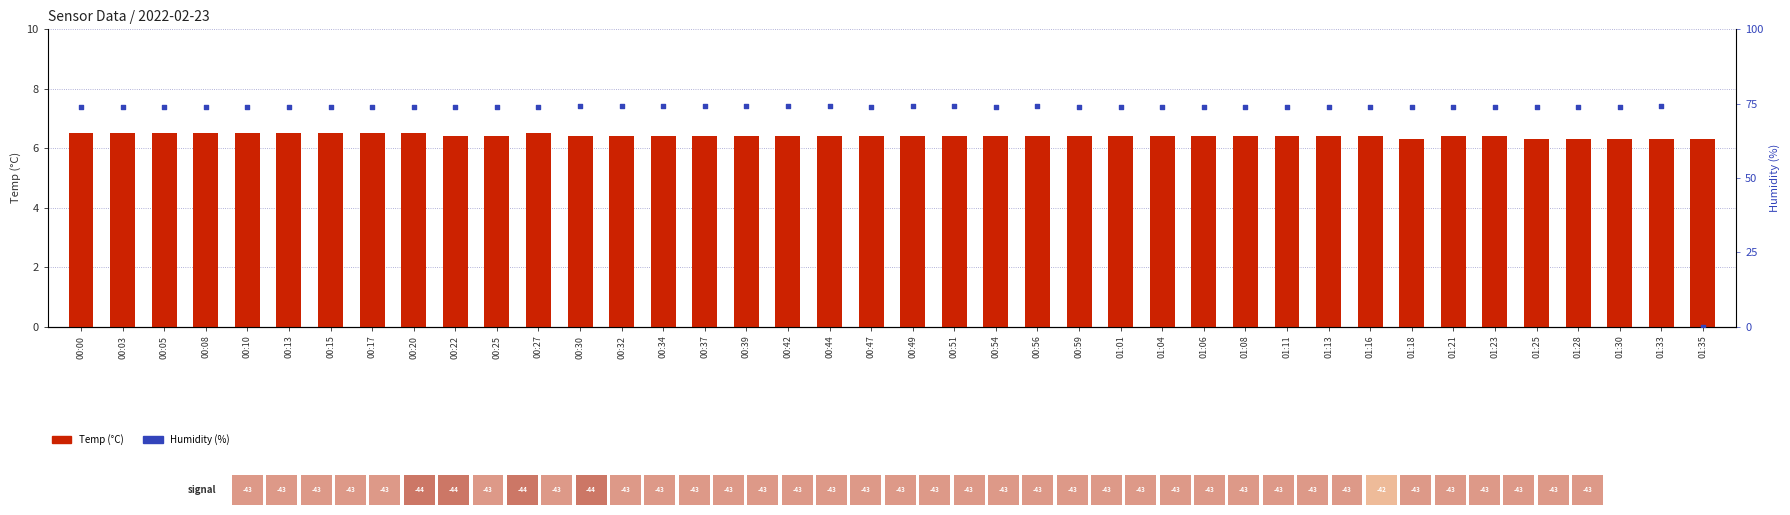

What are all the series names shown in the legend?

Temp (°C), Humidity (%)